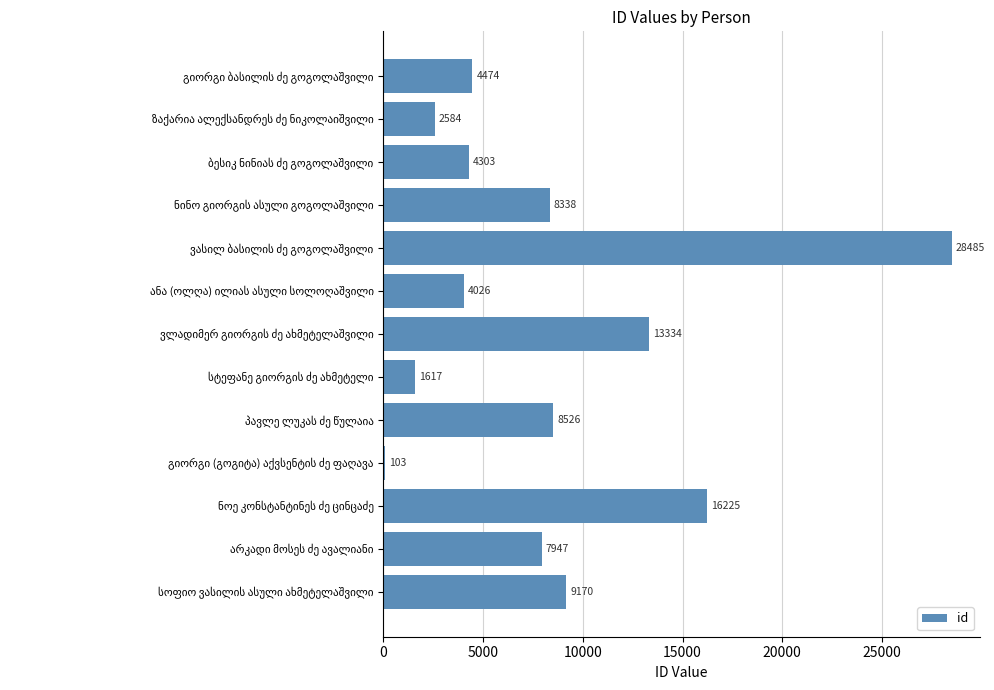

What is the value of the 12th bar from the top?

7947